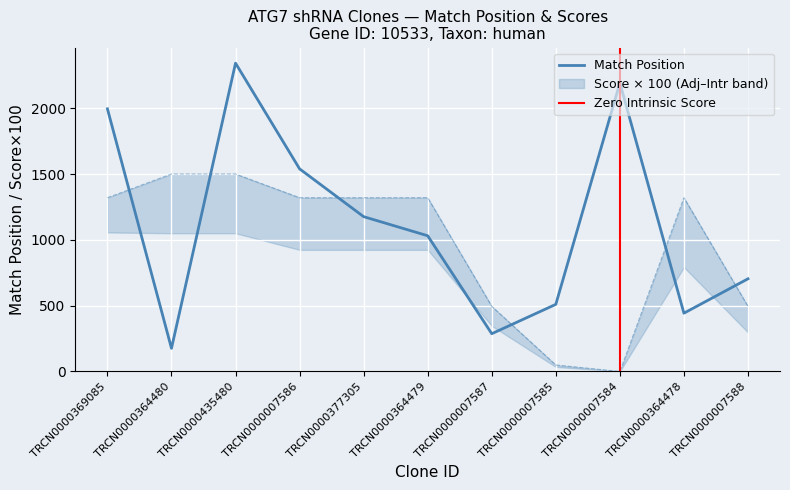

True or false: Adjusted Score has a value of 1320.0 at TRCN0000364479.

True